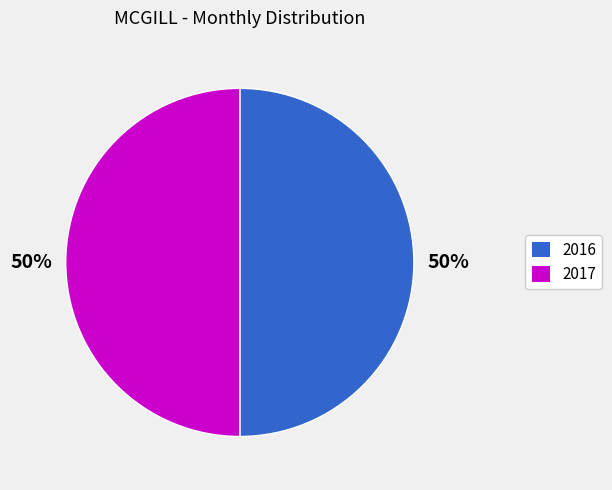

The 2016 slice represents 37% of the pie. True or false?

False